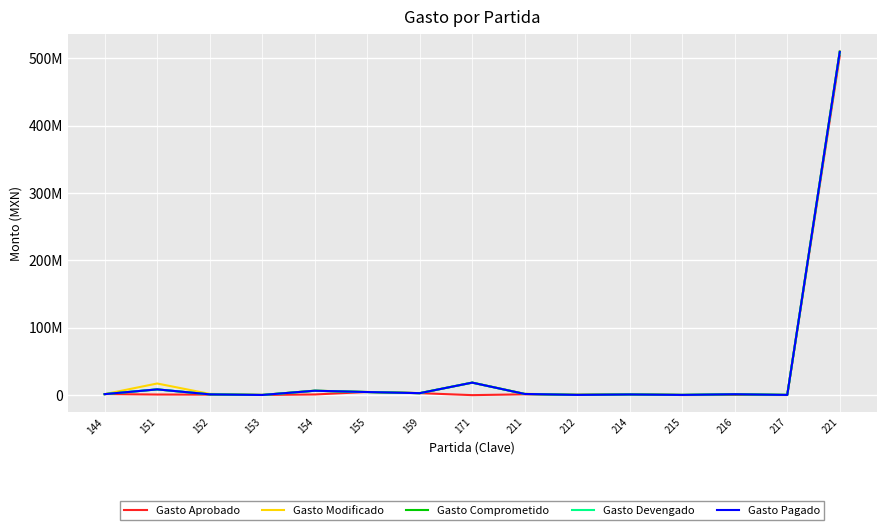

In Gasto Aprobado, how many points are higher than both neighbors (excluding endpoints)?

4